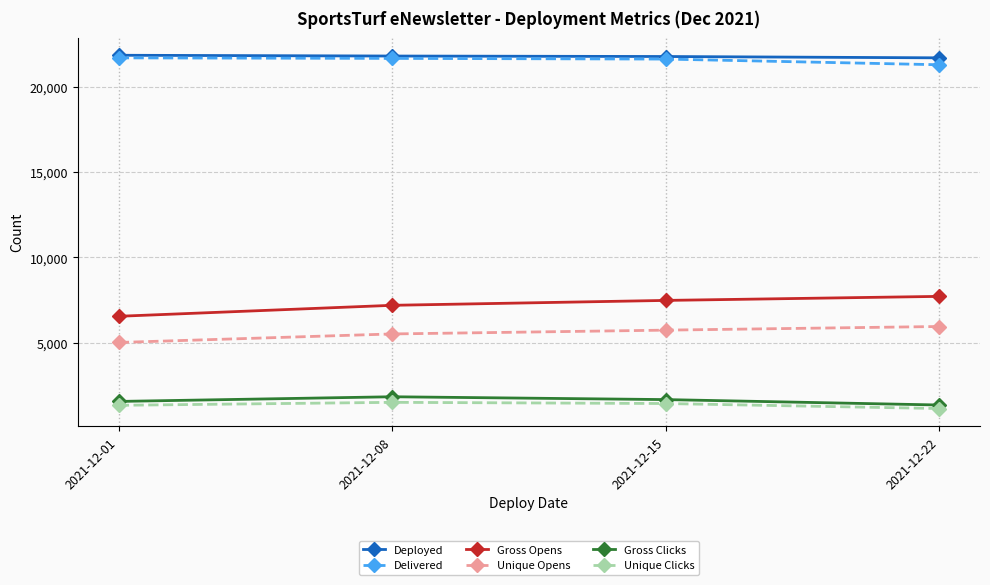

At which label does Gross Opens reach its minimum?

2021-12-01